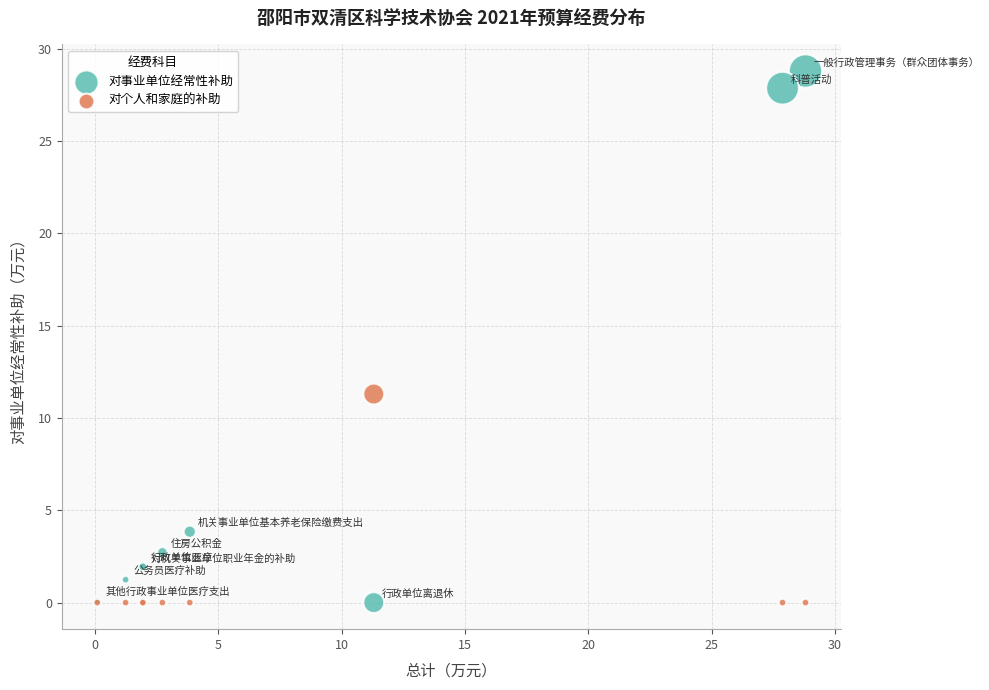

In the 对事业单位经常性补助 series, what Y value is closest to 14?

3.8